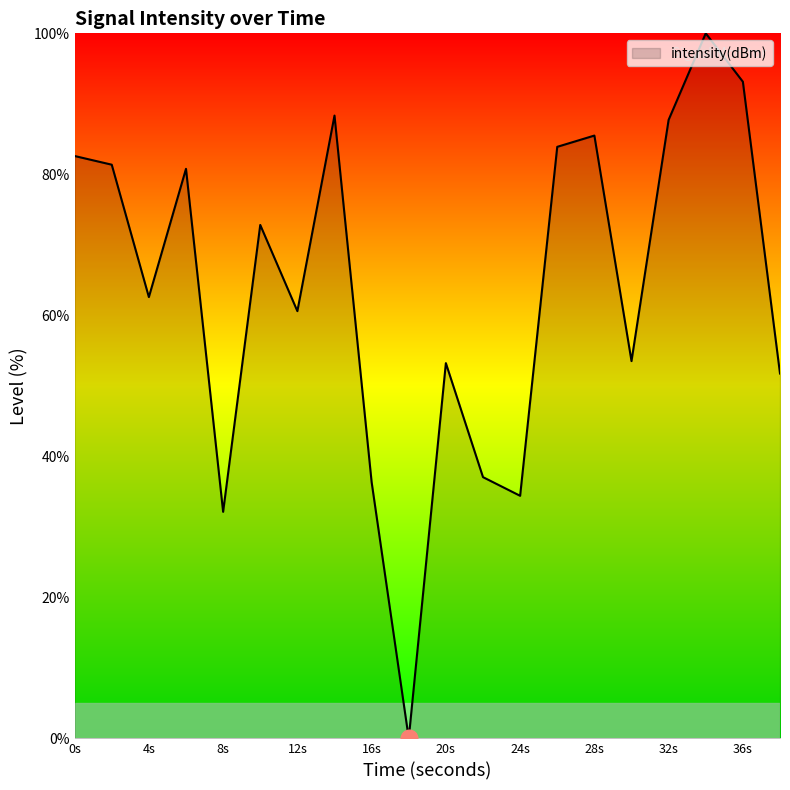

What is the average value?

63.9